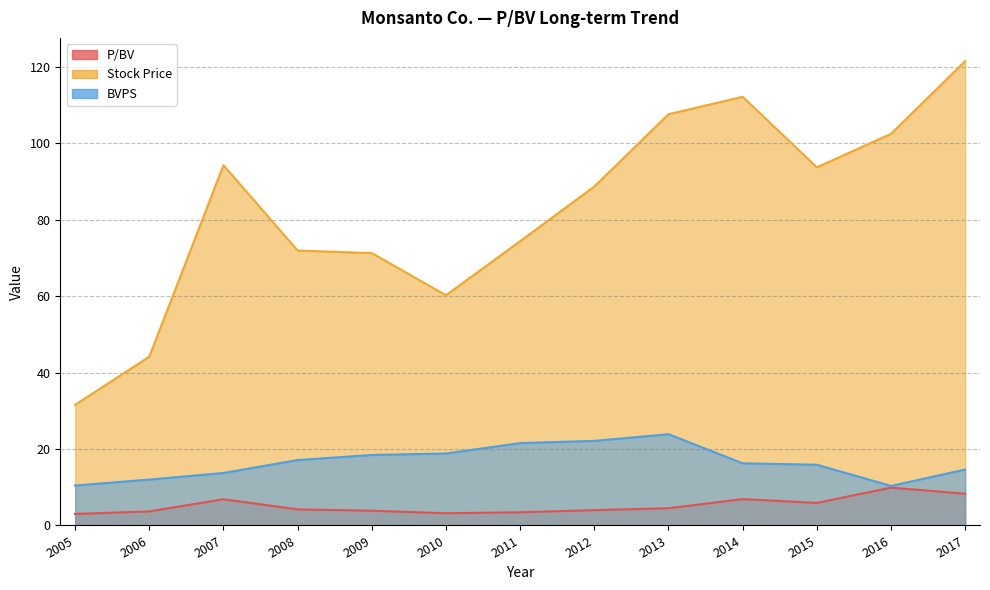

What are all the series names shown in the legend?

P/BV, Stock Price, BVPS